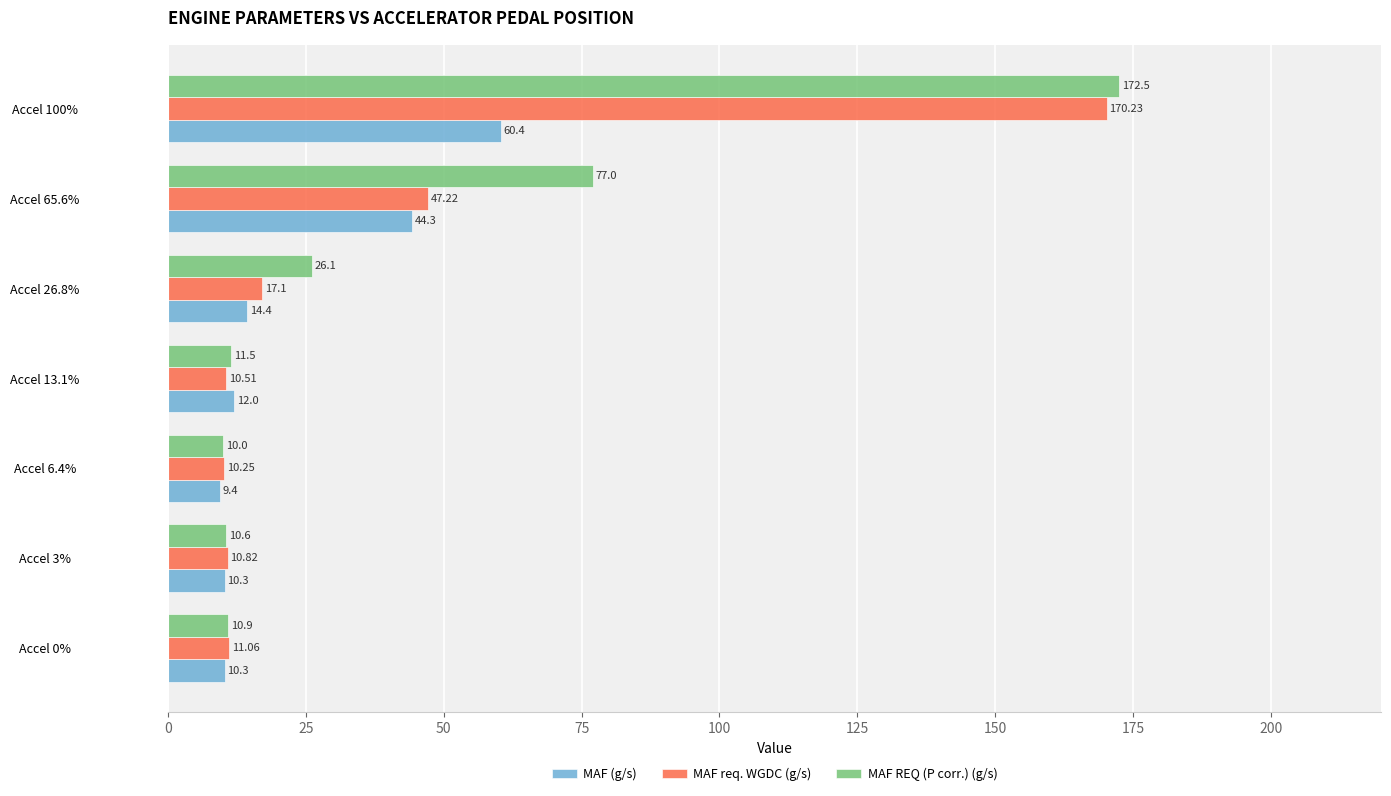

Which series has the largest total across all categories?

MAF REQ (P corr.) (g/s)